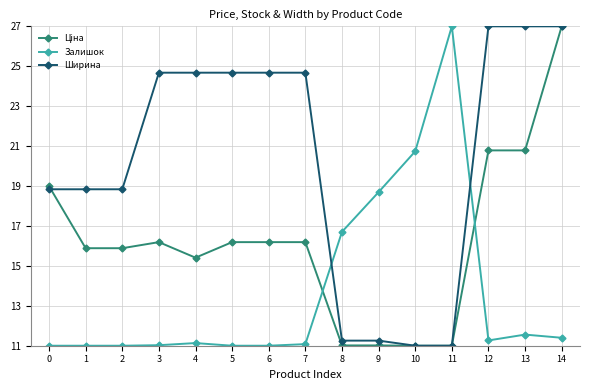

What is the average value of the Ширина series?

20.4